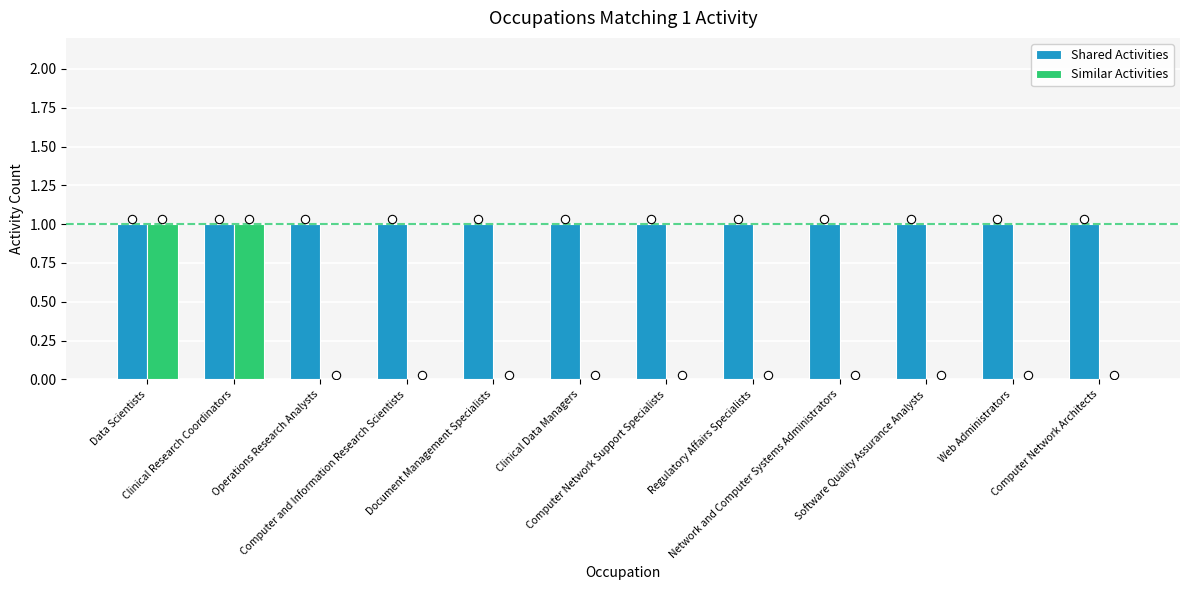

Is the value of Similar Activities at Document Management Specialists greater than the value of Shared Activities at Software Quality Assurance Analysts?

No